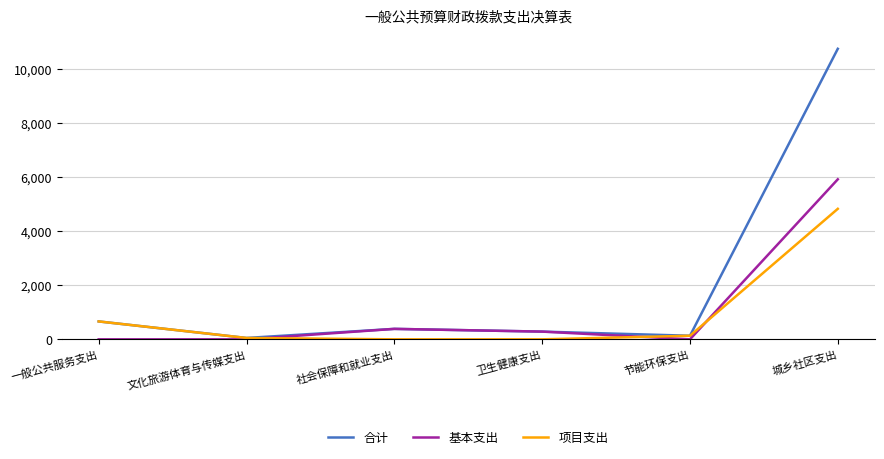

True or false: 项目支出 has more than 2 interior local peaks.

False